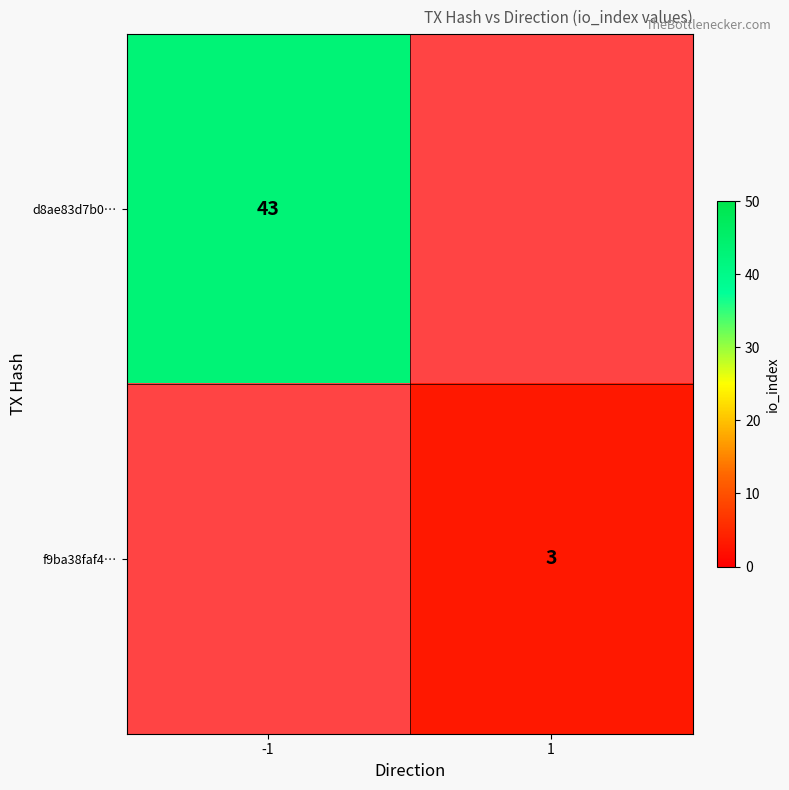

What is the minimum value shown in the chart?

3.0